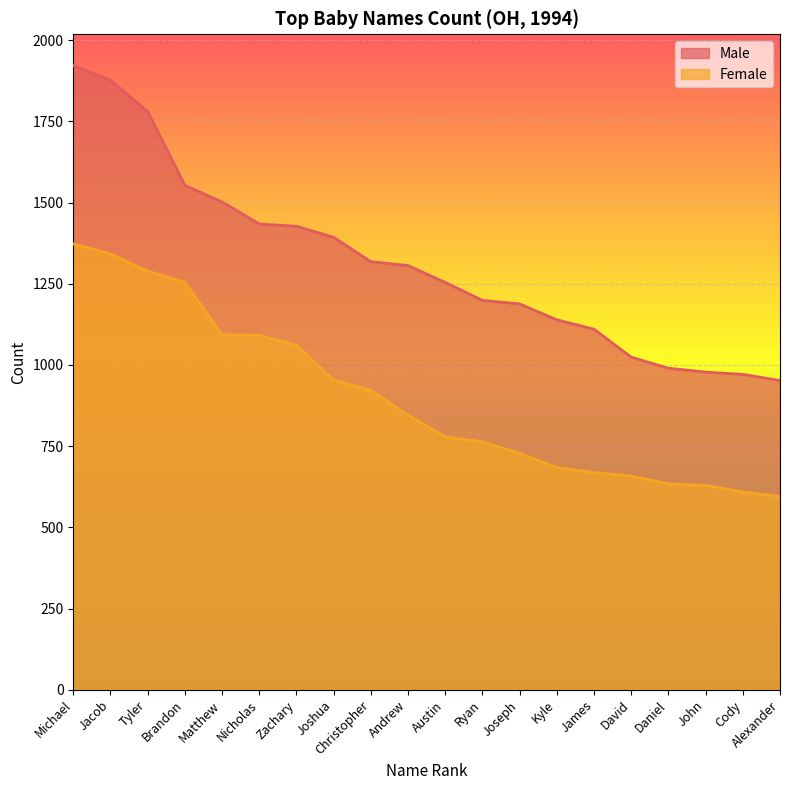

Between Zachary and Cody, which is larger?

Zachary